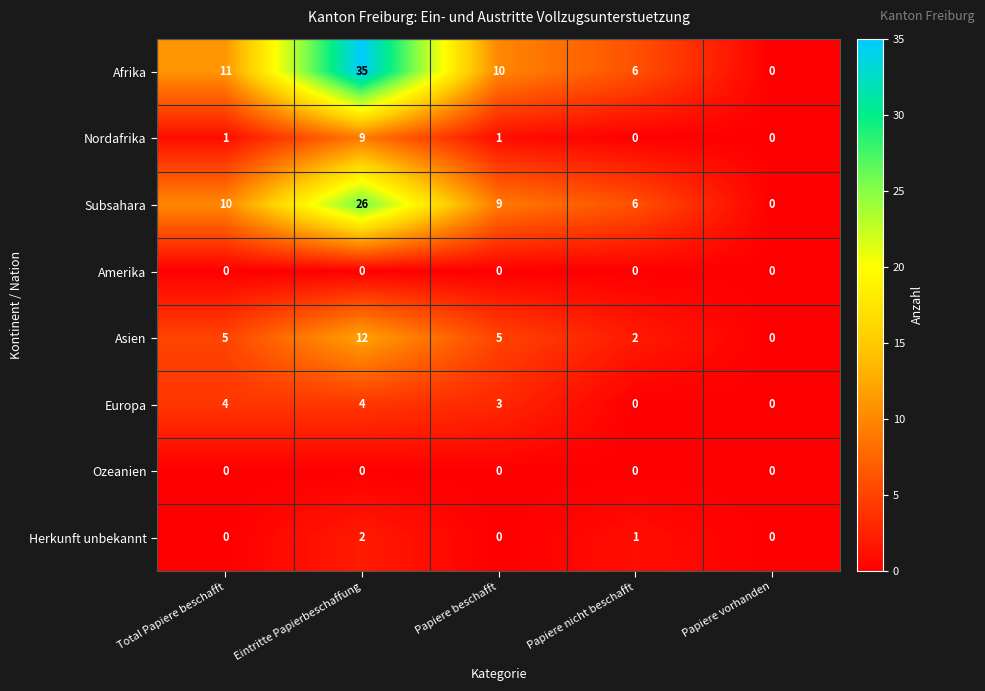

True or false: Asien has a value of 5 at Total Papiere beschafft.

True